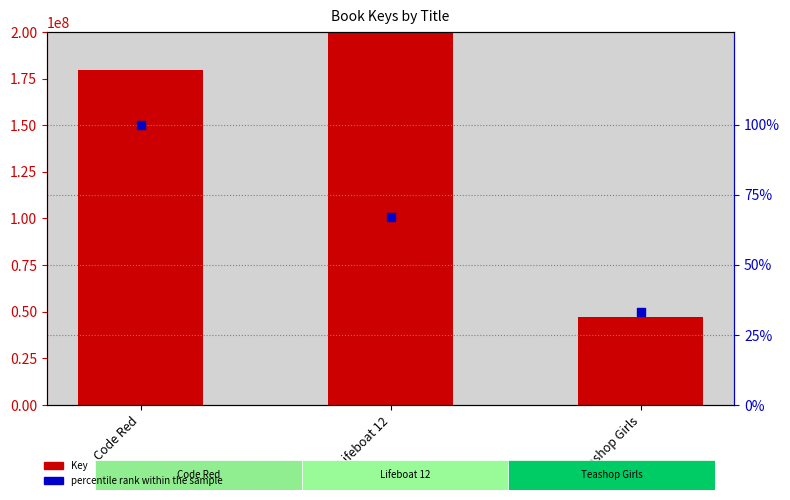

Which series reaches the maximum Y coordinate?

Key